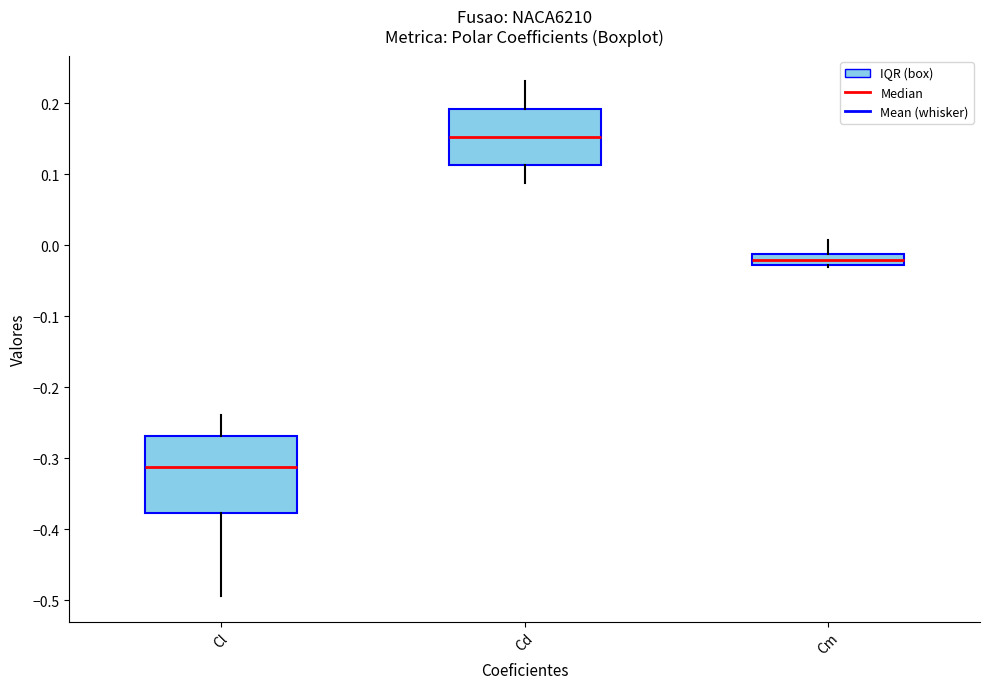

Comparing the boxes themselves (not the whiskers), which one is the tallest?

Cl